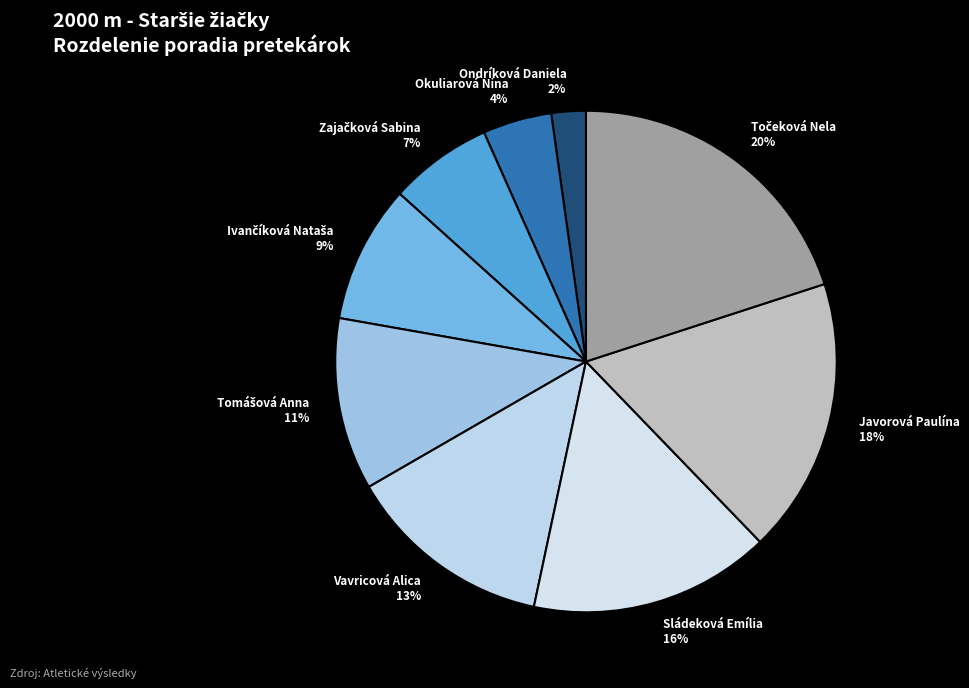

True or false: Javorová Paulína 18% accounts for 18% of the total.

True